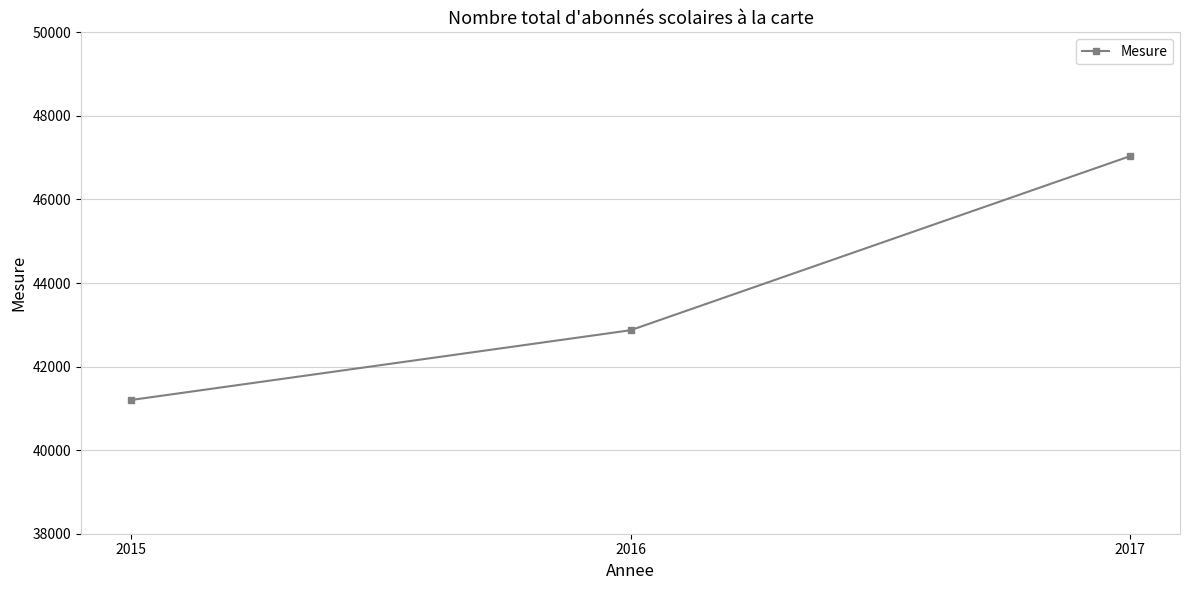

How many categories are shown in the chart?

3